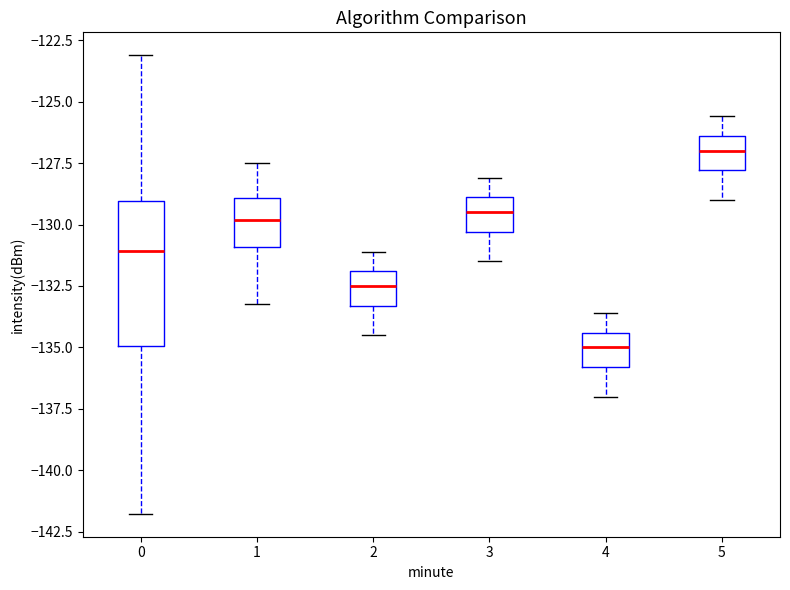

Reading left to right, read every box against the y-axis: the position of its median line, the range the box covers, and the ends of its whiskers. The values are not printed on the chart, so give them approximately, as read against the axis.

0: median -131.0, box -135.0 to -129.0, whiskers -142.0 to -123.0
1: median -130.0, box -131.0 to -129.0, whiskers -133.0 to -127.5
2: median -132.5, box -133.5 to -132.0, whiskers -134.5 to -131.0
3: median -129.5, box -130.5 to -129.0, whiskers -131.5 to -128.0
4: median -135.0, box -136.0 to -134.5, whiskers -137.0 to -133.5
5: median -127.0, box -128.0 to -126.5, whiskers -129.0 to -125.5